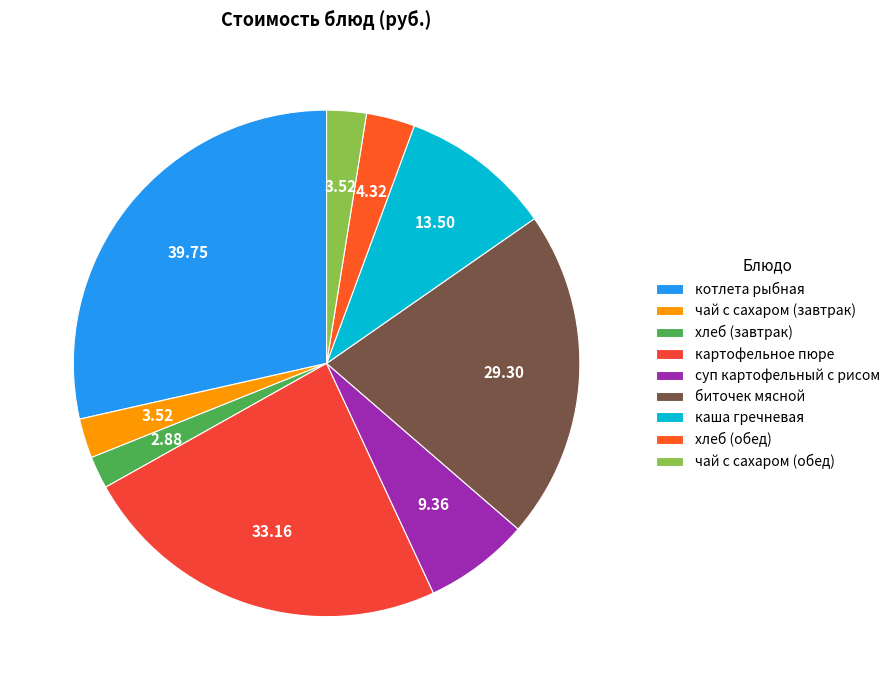

To the nearest percent, what is the average slice percentage?

11%